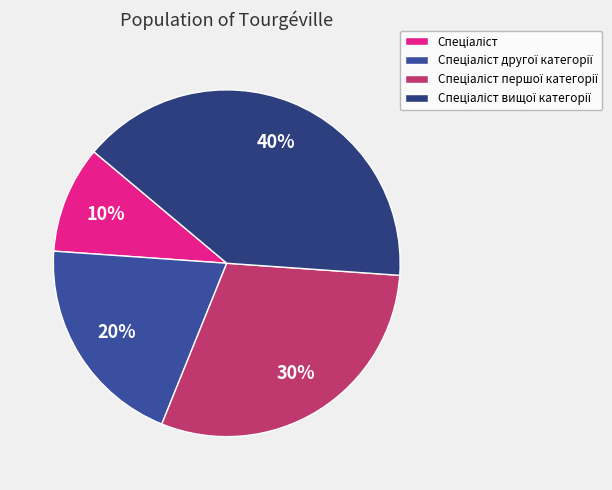

How much of the chart is everything except Спеціаліст вищої категорії?

60.0%